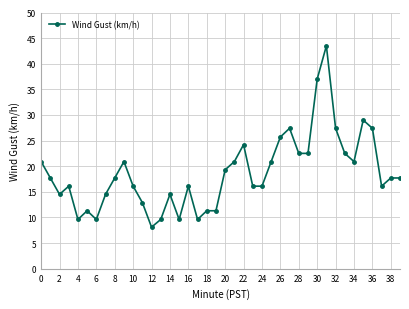

What is the smallest value displayed?

8.1